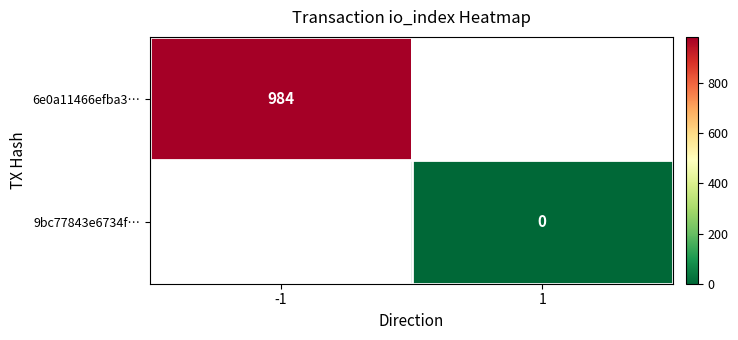

The 6e0a11466efba3… series shows 1303.7 at -1. True or false?

False